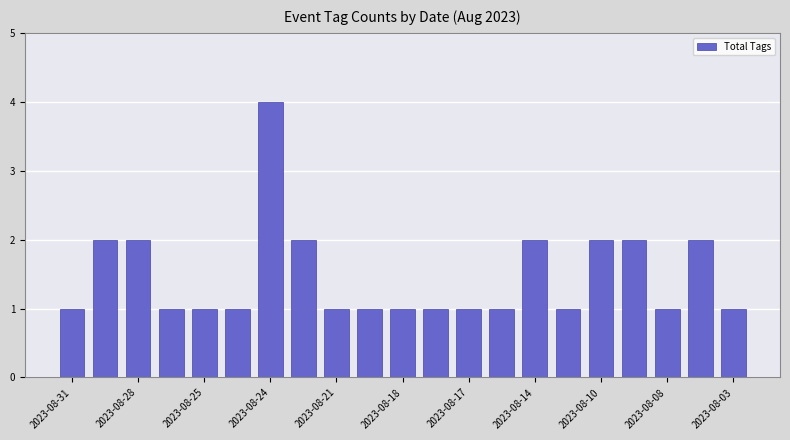

What is the greatest value displayed?

4